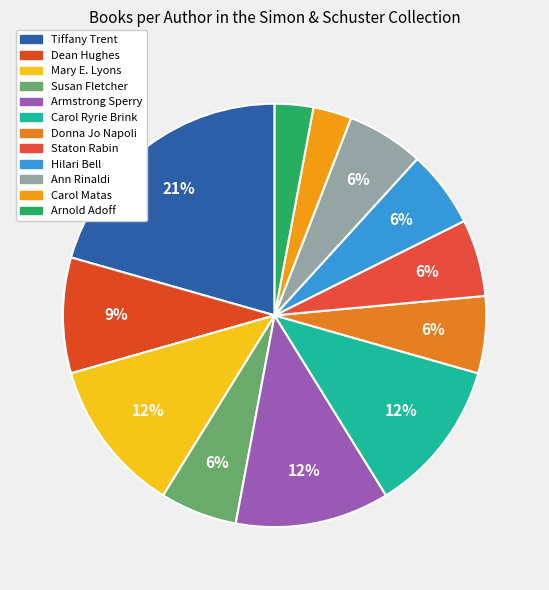

Count the number of slices in the pie.

12